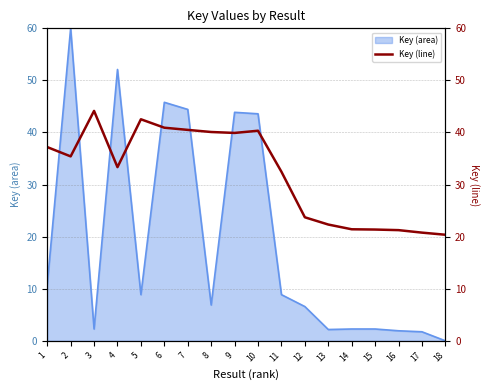

True or false: Key (area) has a value of 44.4 at 7.

True